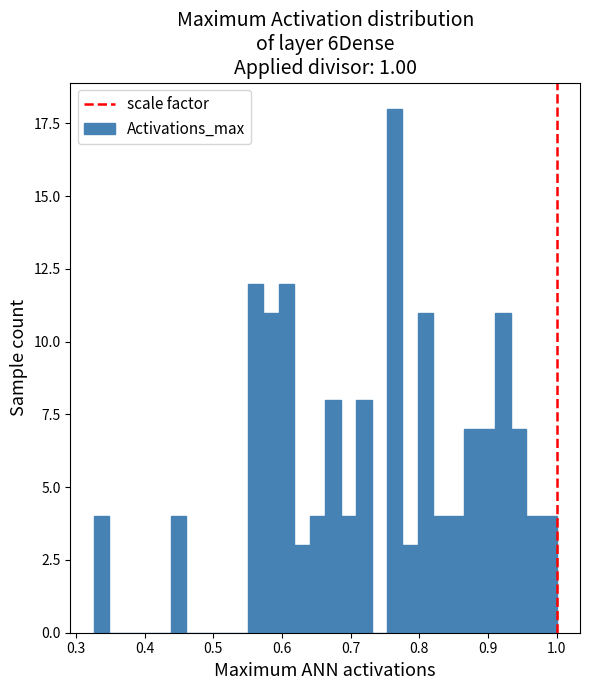

Read against the x-axis, roughly where is the centre of the tallest bar?

0.76